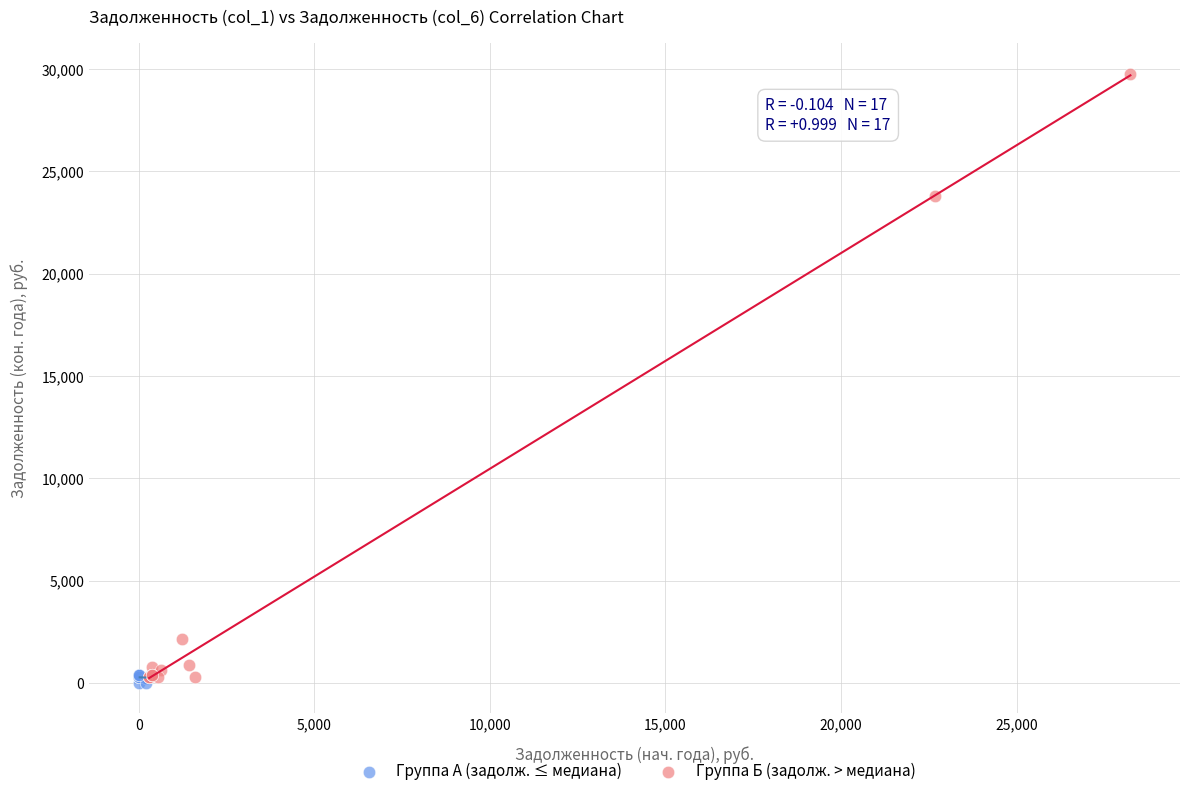

Which series has the largest Y range (max minus min)?

Группа Б (задолж. > медиана)